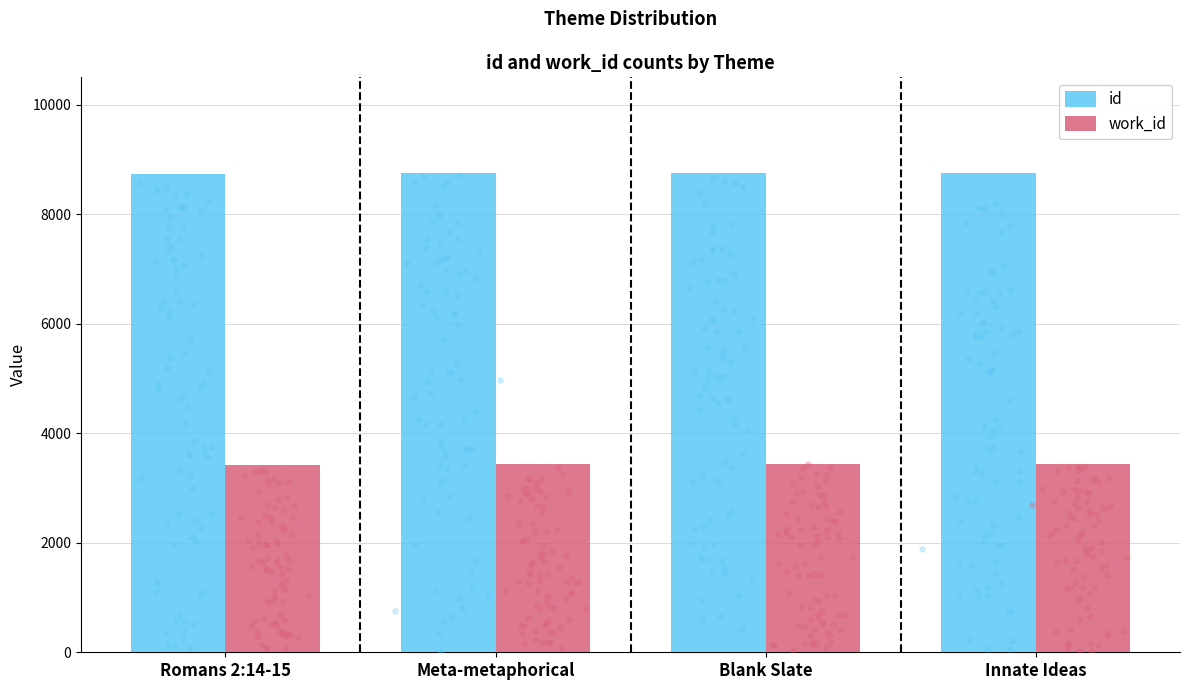

Is the value of work_id at Innate Ideas greater than the value of id at Blank Slate?

No